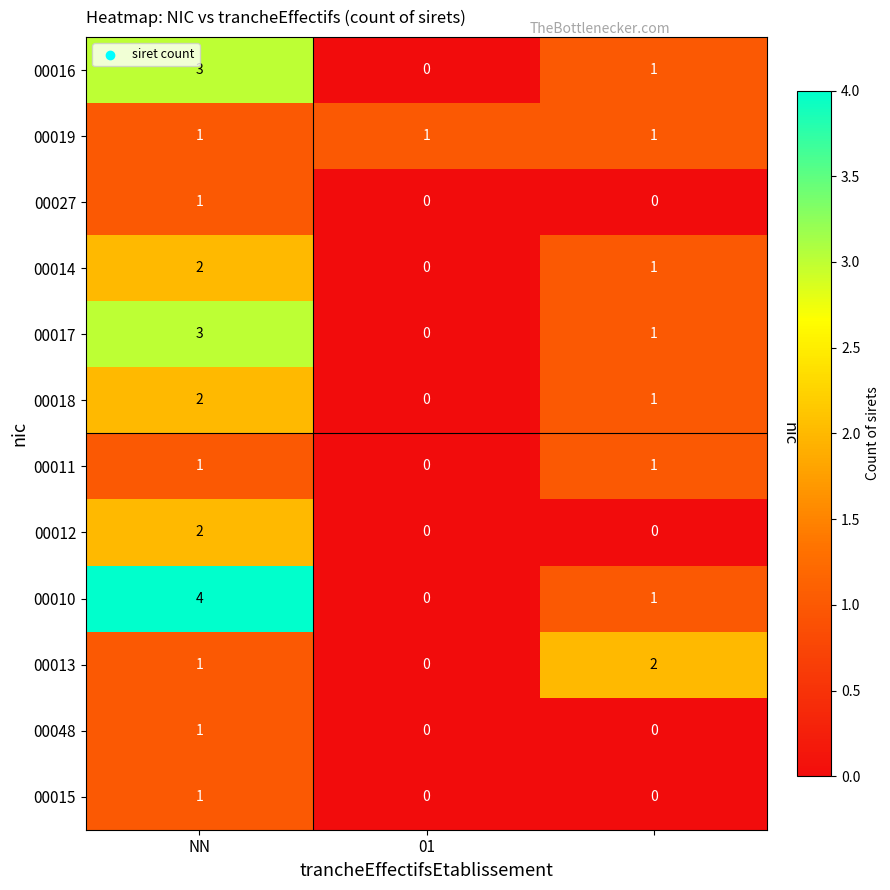

Which series has the largest total across all categories?

00010